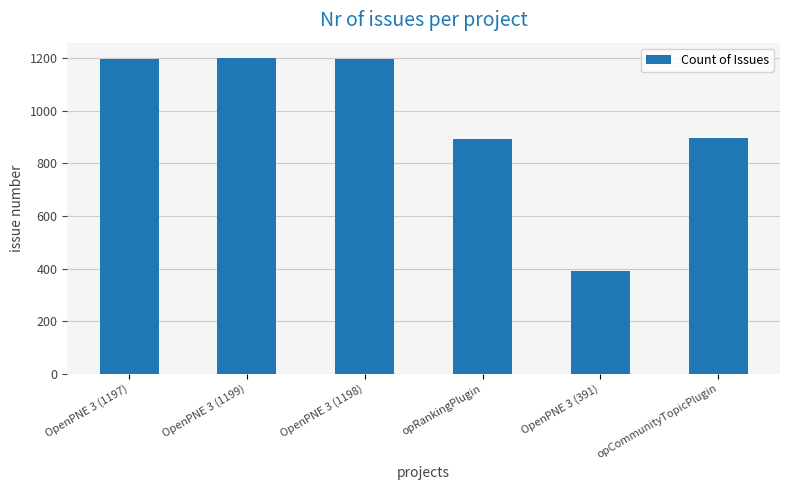

What is the greatest value displayed?

1199